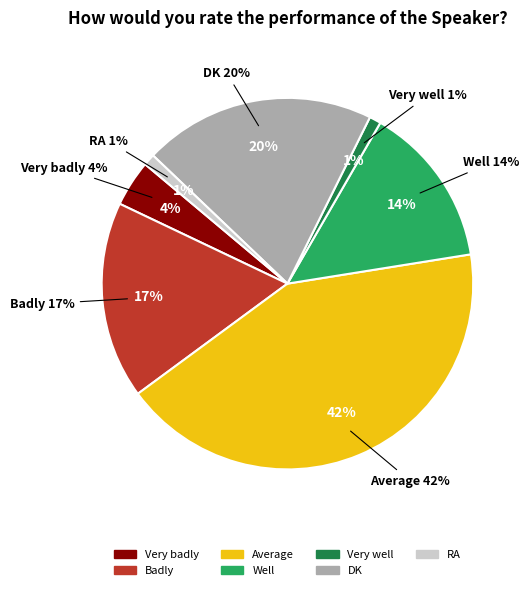

Is there any slice that represents more than half of the pie?

No